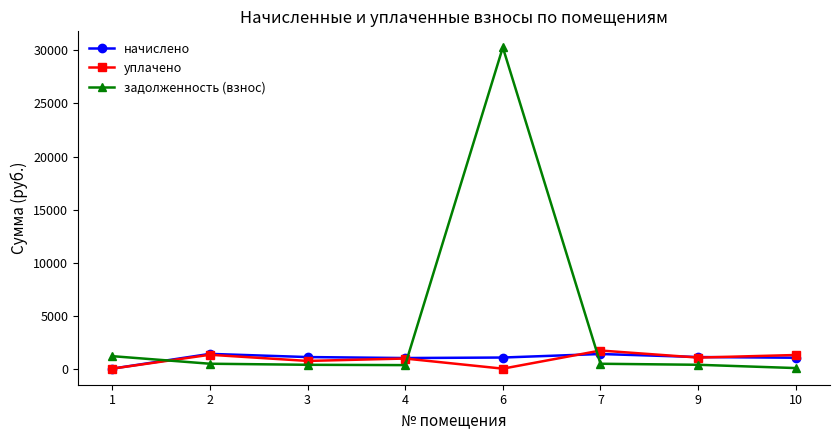

At which category does начислено reach its first local peak?

2